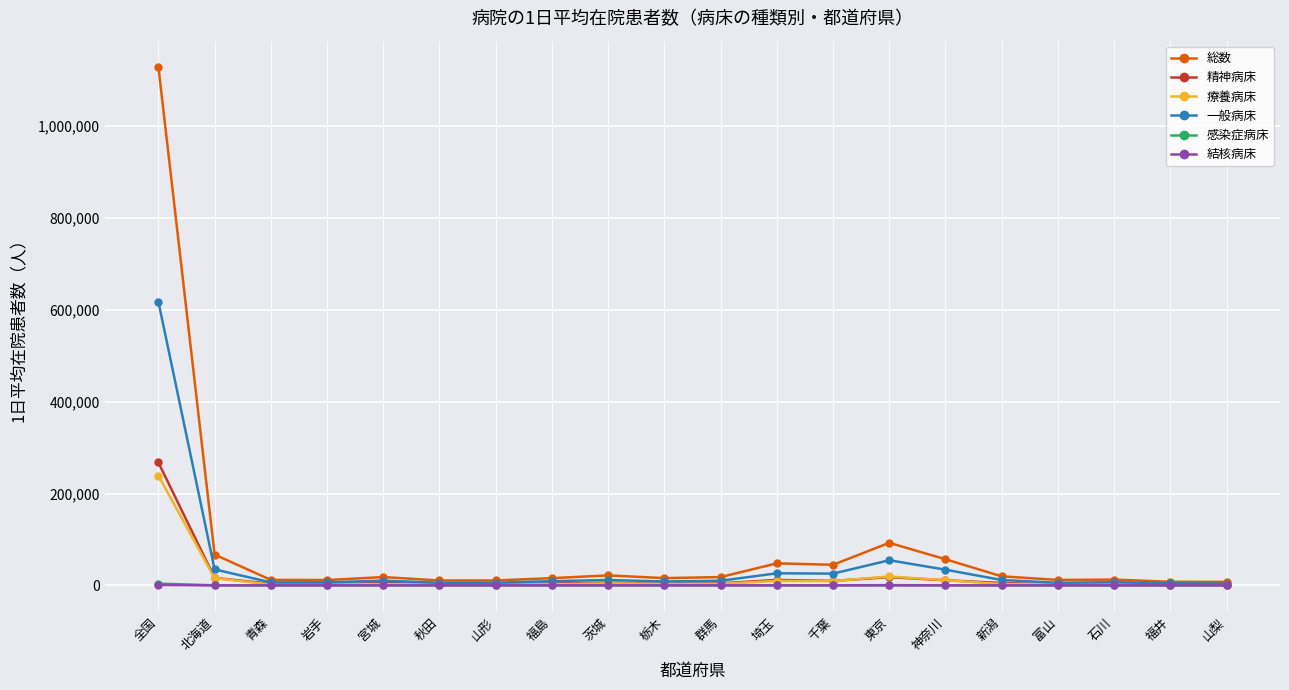

At how many categories does at least one series exceed 474626?

1